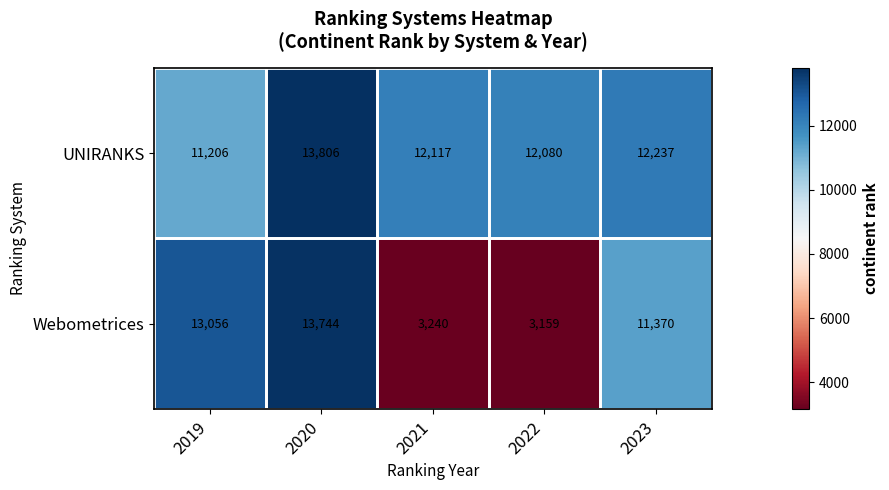

How many distinct data groups are displayed?

2